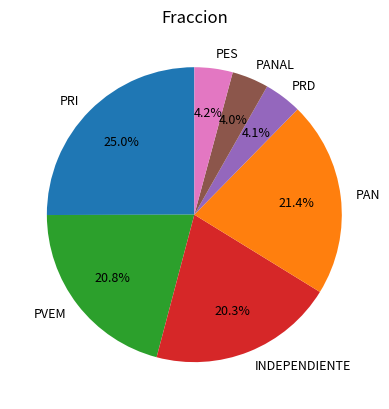

To the nearest percent, what is the difference between the largest and smallest slice percentages?

21%